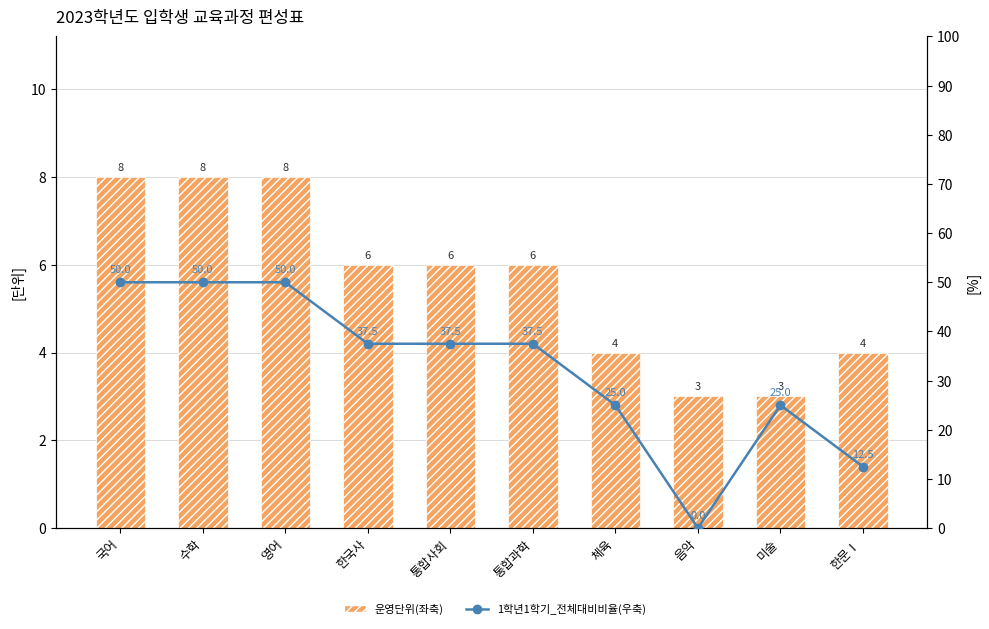

Reading left to right, extract all data points from this chart.

운영단위(좌축): 국어=8.0	수학=8.0	영어=8.0	한국사=6.0	통합사회=6.0	통합과학=6.0	체육=4.0	음악=3.0	미술=3.0	한문Ⅰ=4.0
1학년1학기_전체대비비율(우축): 국어=50.0	수학=50.0	영어=50.0	한국사=37.5	통합사회=37.5	통합과학=37.5	체육=25.0	음악=0.0	미술=25.0	한문Ⅰ=12.5